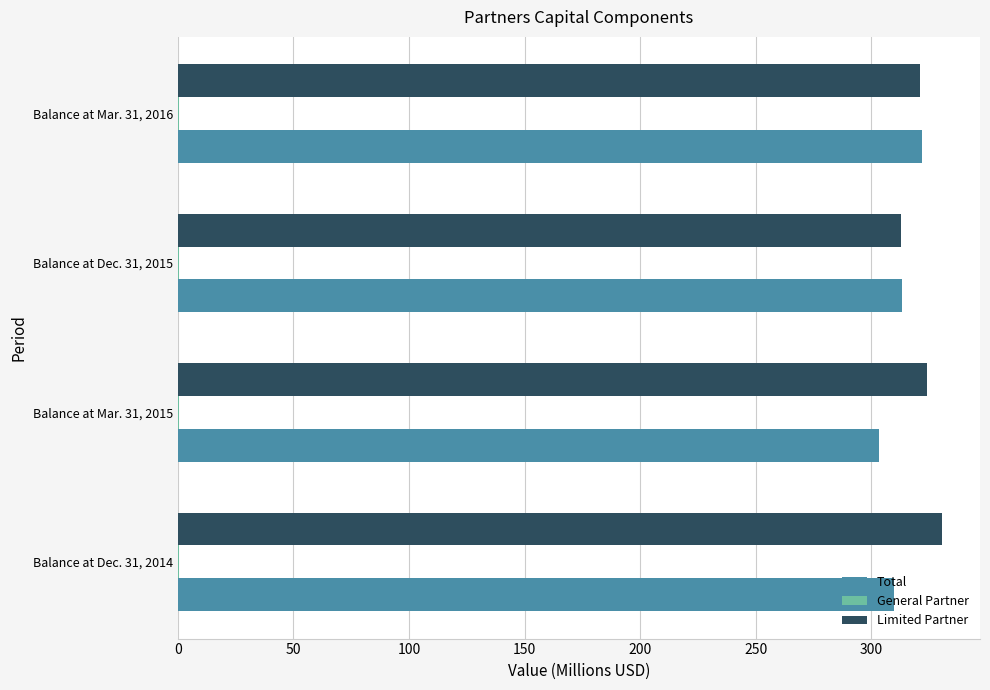

What is the greatest value displayed?

330.5